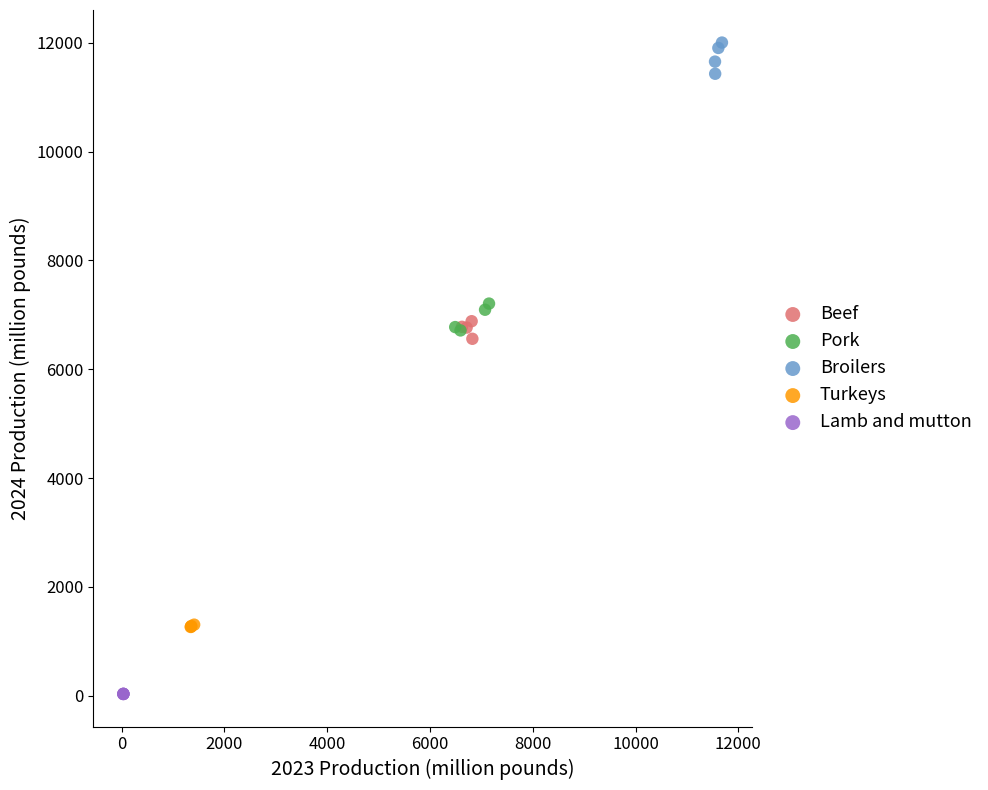

Which series contains the lowest Y value?

Lamb and mutton